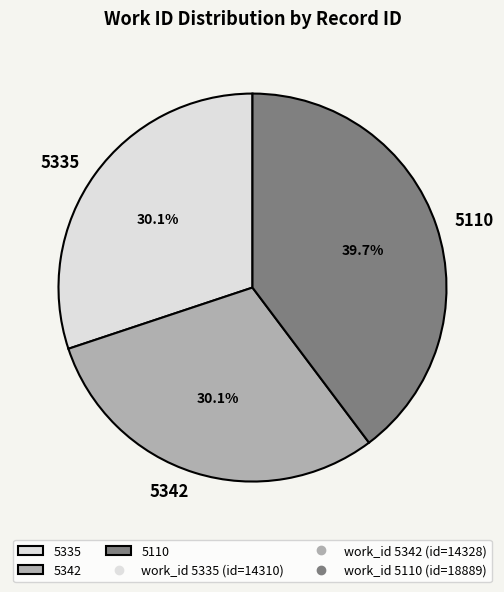

Between 5110 and 5342, which is larger?

5110